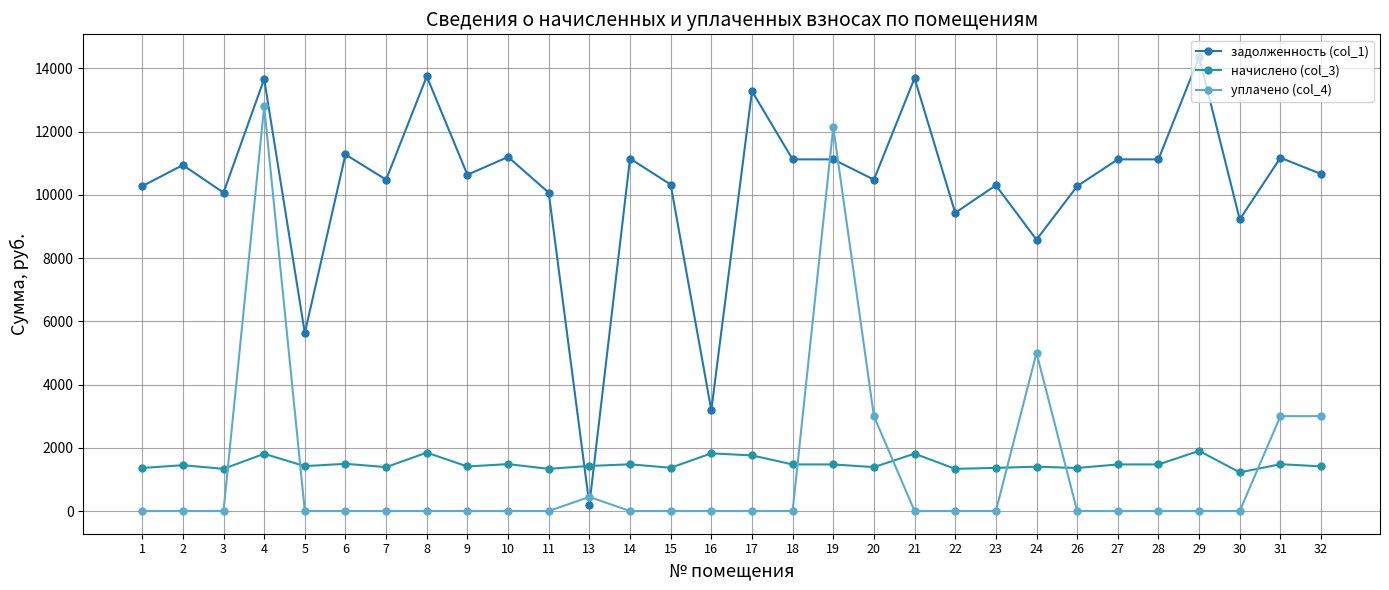

Which series ends up on top after the final intersection of уплачено (col_4) and задолженность (col_1)?

задолженность (col_1)